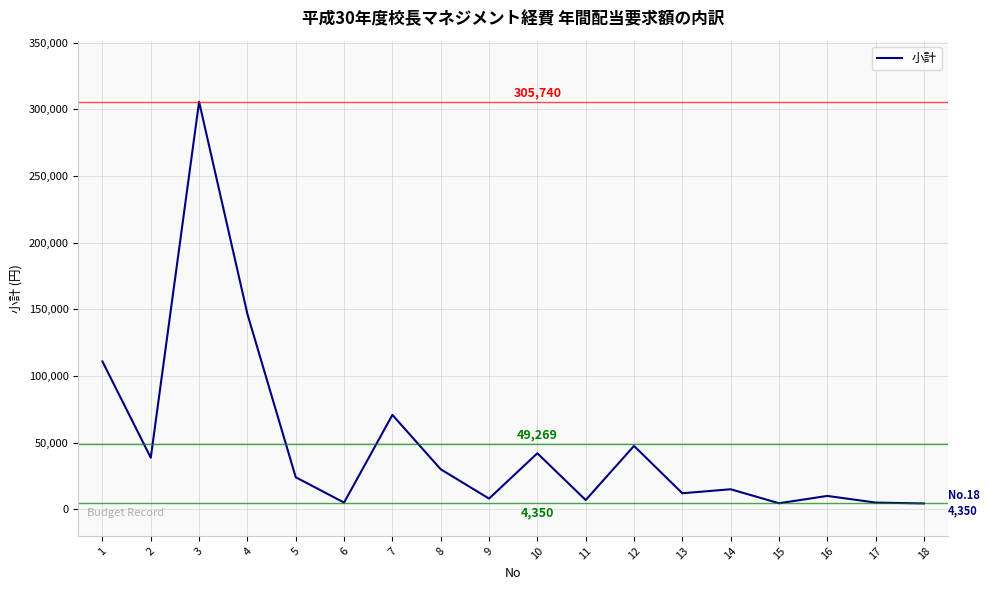

How many lines are shown in the chart?

1